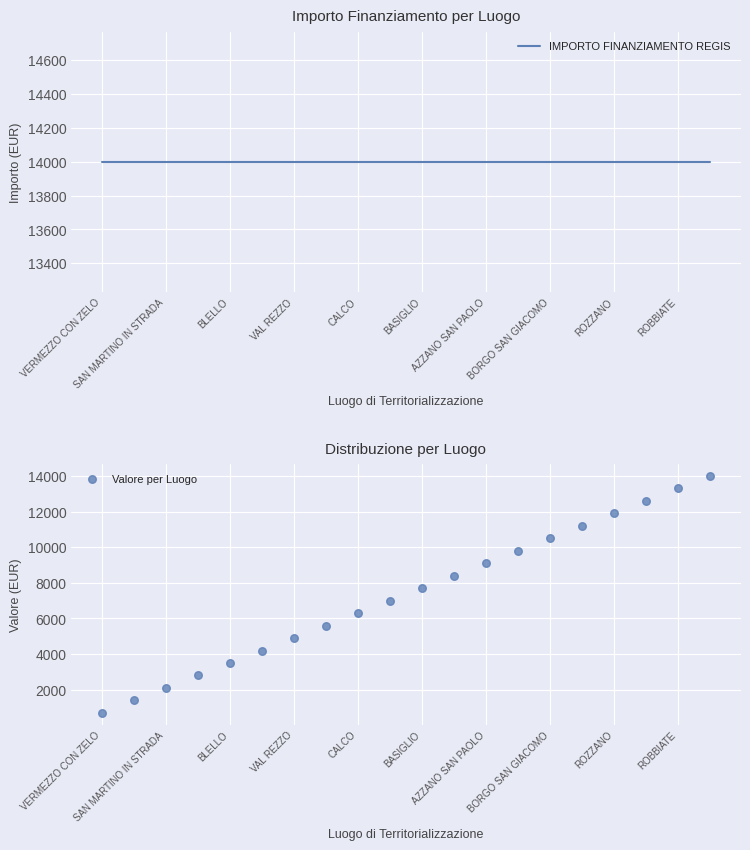

Which series reaches the maximum Y coordinate?

IMPORTO FINANZIAMENTO REGIS